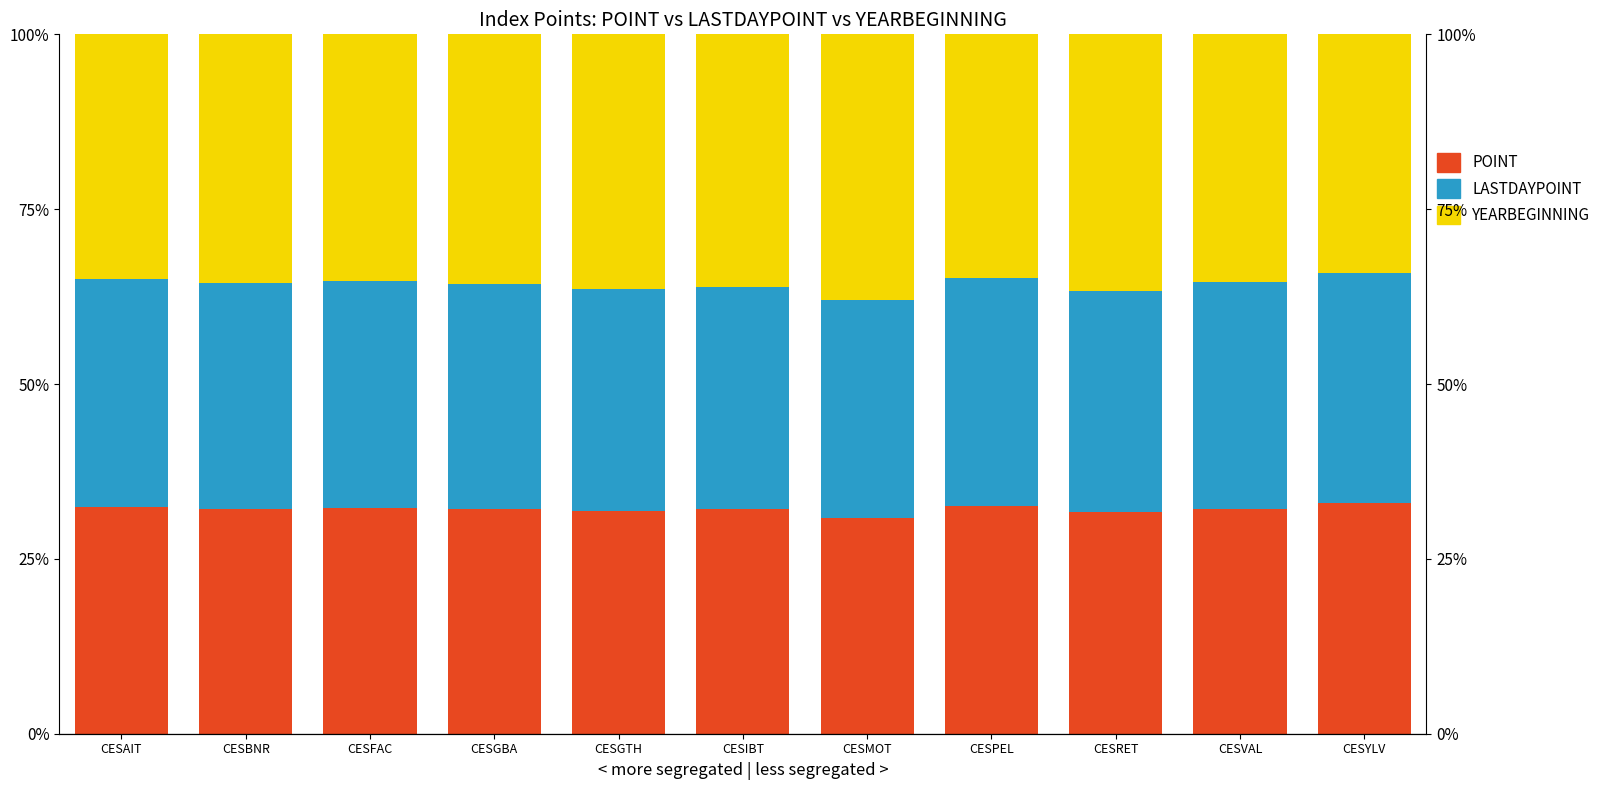

Which series has the largest total across all categories?

YEARBEGINNING